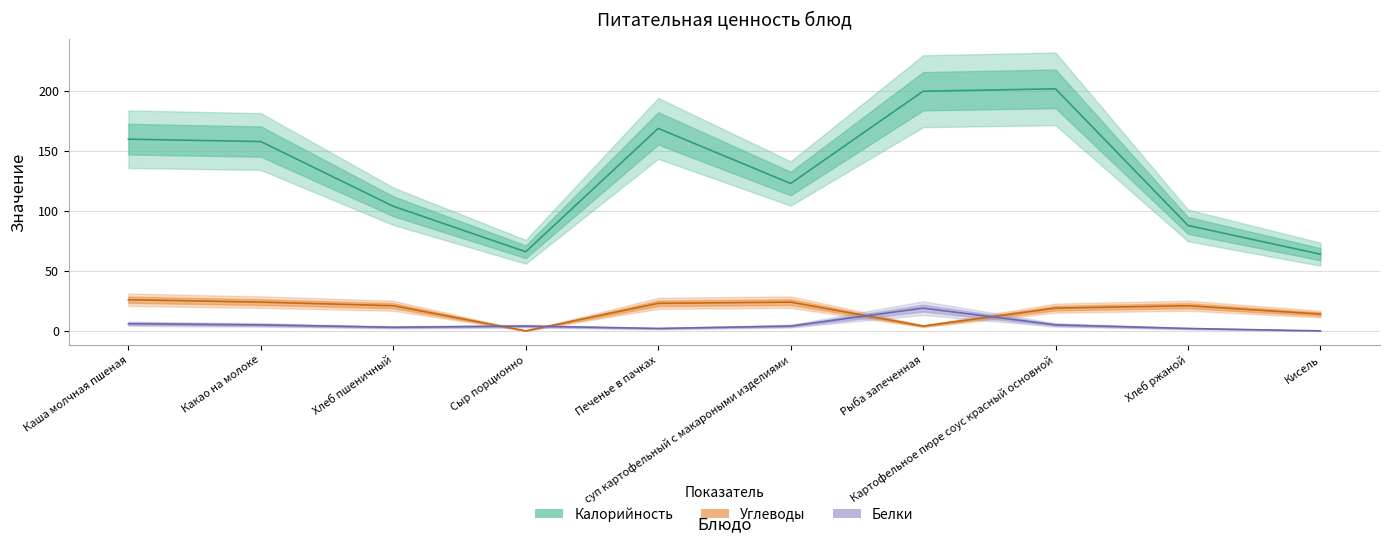

How many distinct data groups are displayed?

3